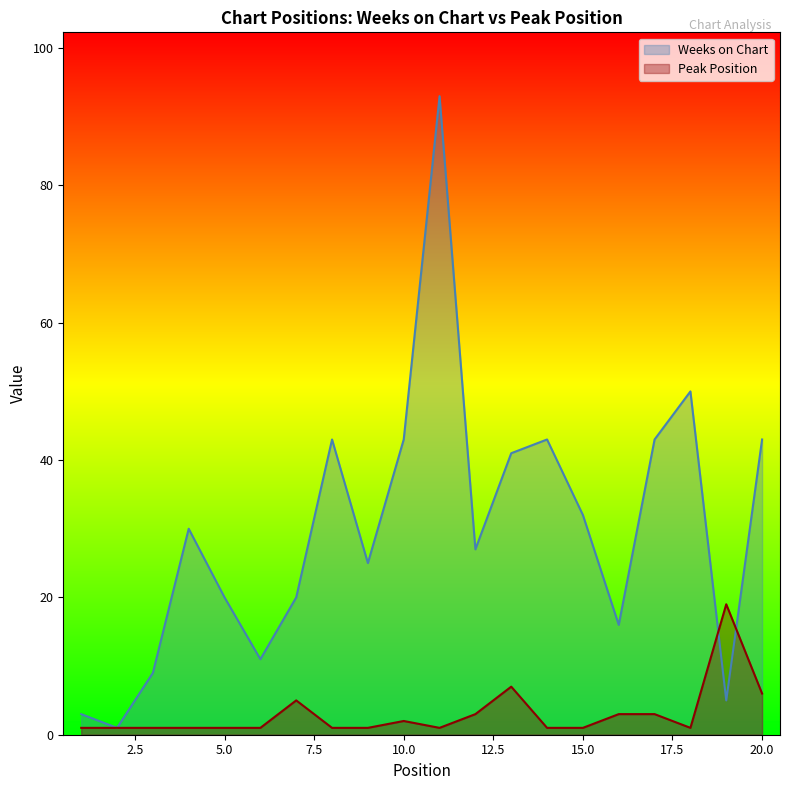

At how many categories does at least one series exceed 40?

8